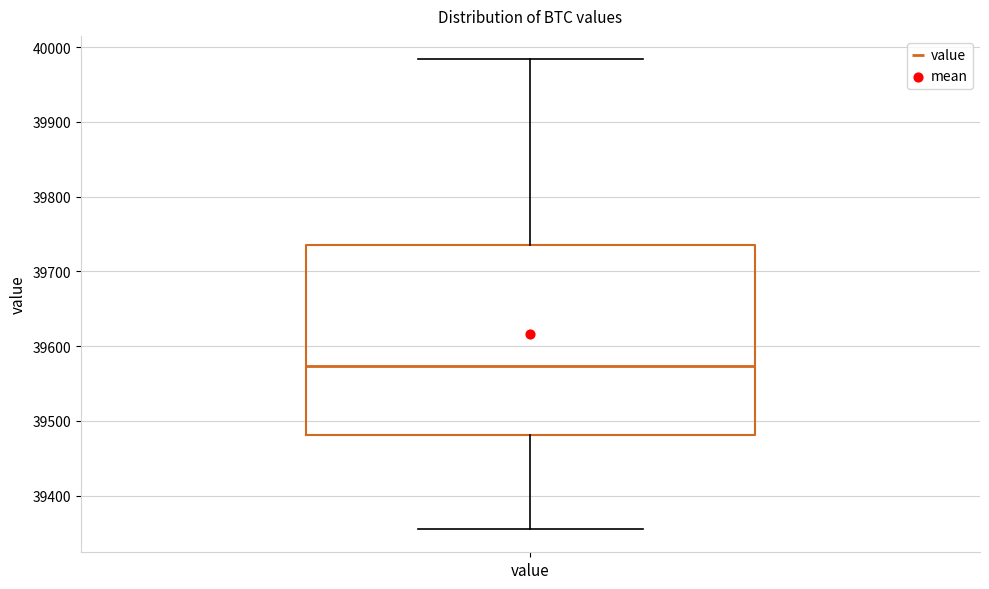

Where does the median line of the box for value sit on the y-axis? The values are not printed on the chart, so give them approximately, as read against the axis.

39570